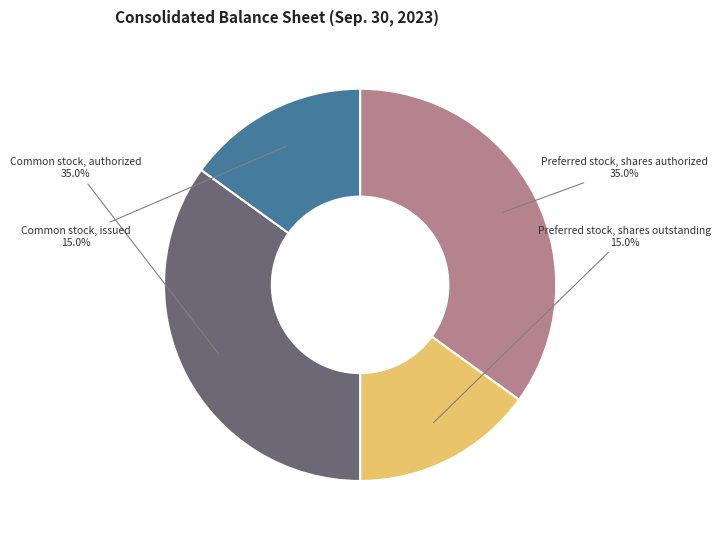

What is the ratio of the value at Common stock, issued to the value at Preferred stock, shares authorized?

0.4